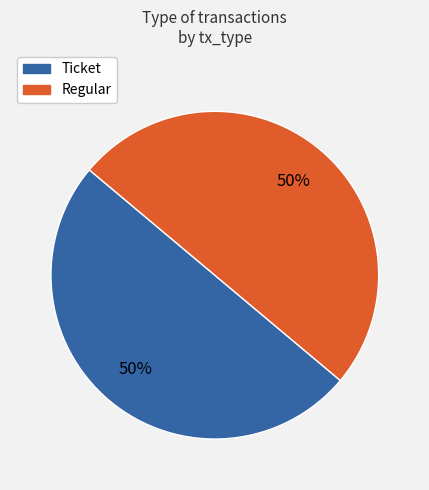

Do Regular and Ticket together represent more than half of the pie?

Yes